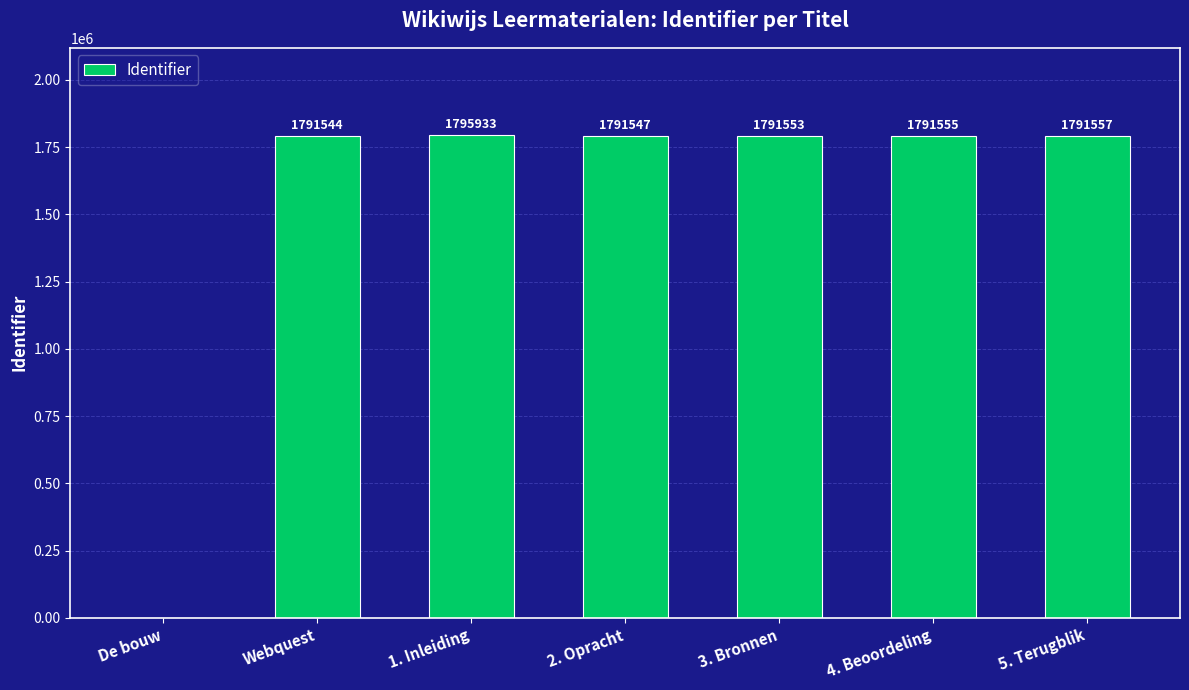

What is the difference between the values at 2. Opracht and 4. Beoordeling?

8